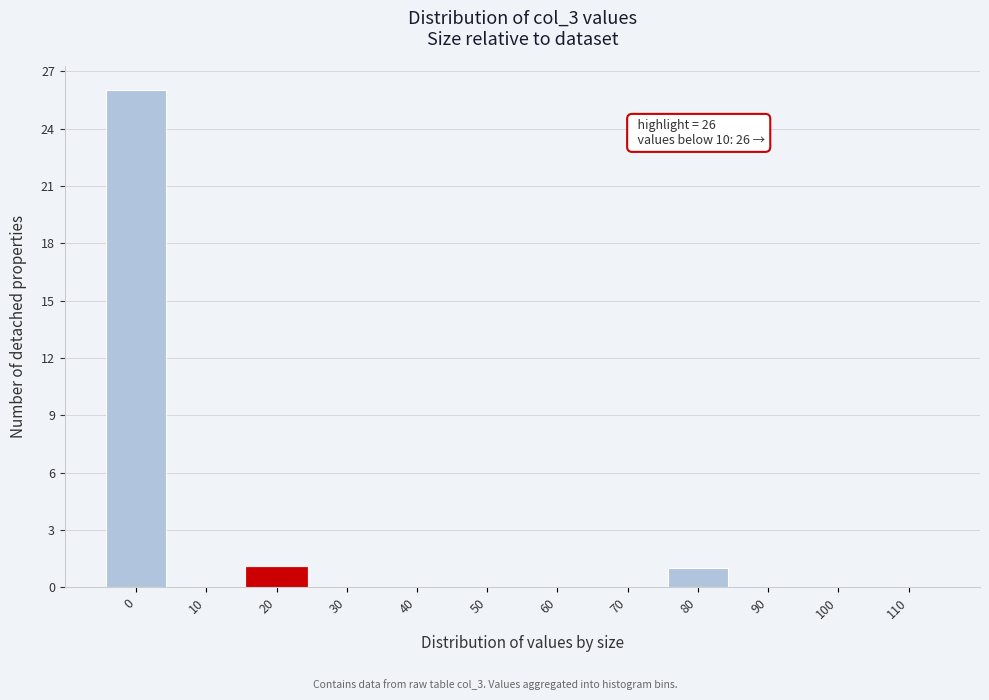

Reading left to right, list all the values displayed in this chart.

0=26	10=0	20=1	30=0	40=0	50=0	60=0	70=0	80=1	90=0	100=0	110=0